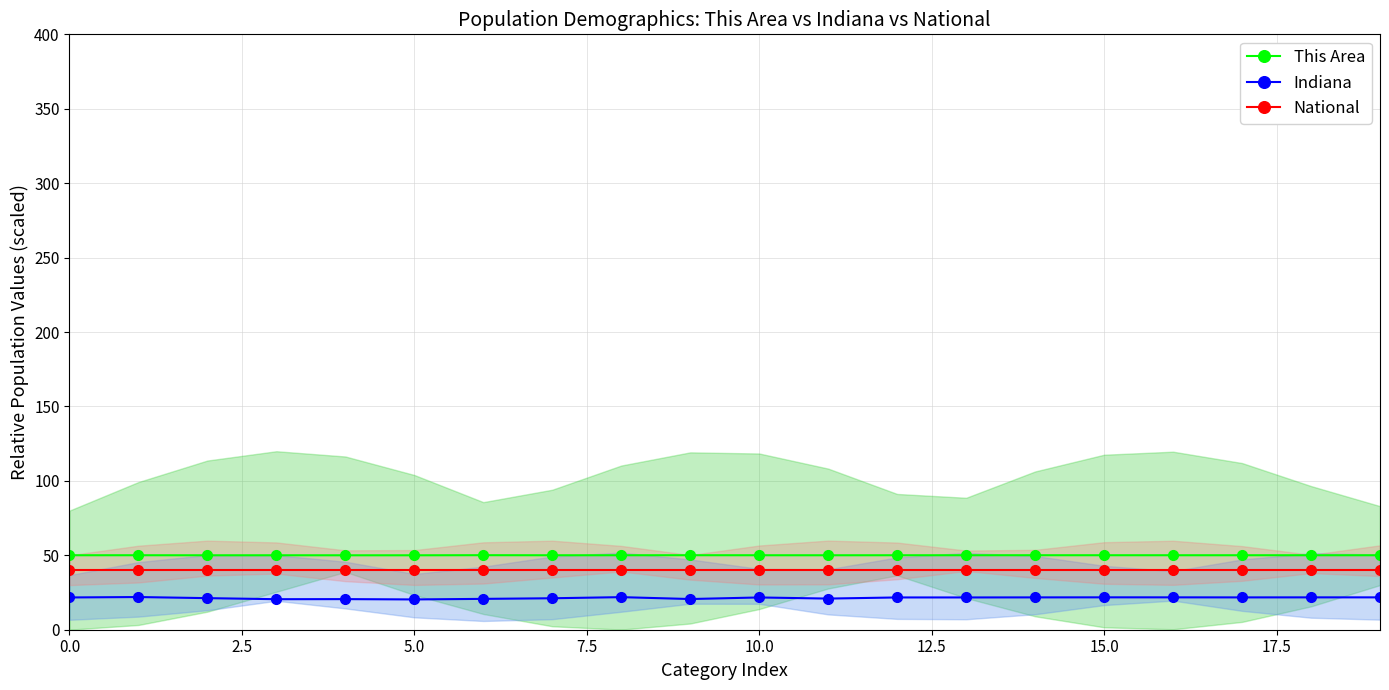

Does the chart have visible grid lines?

Yes